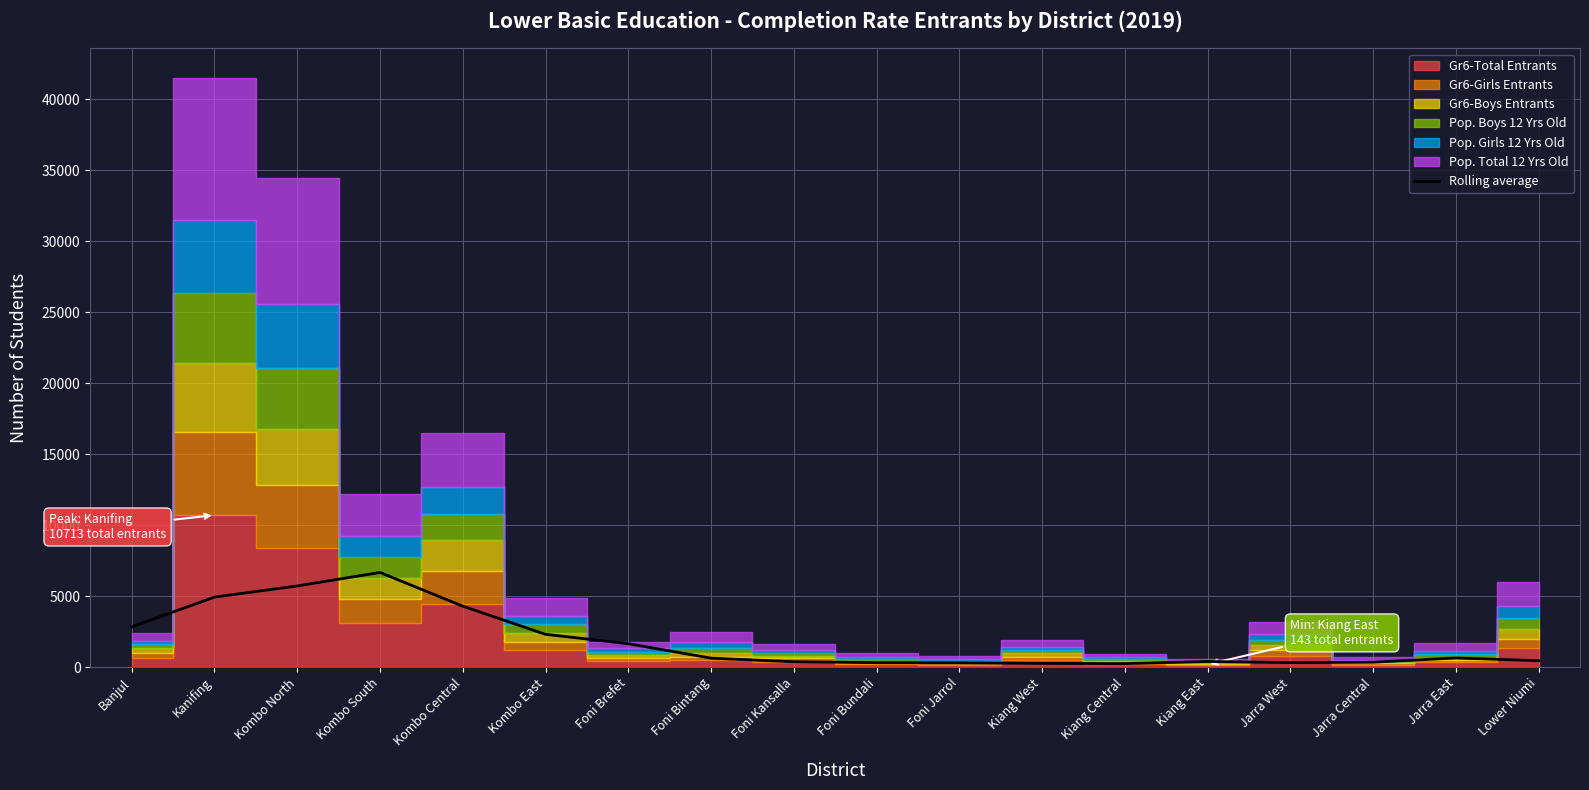

What is the minimum value shown in the chart?

256.8